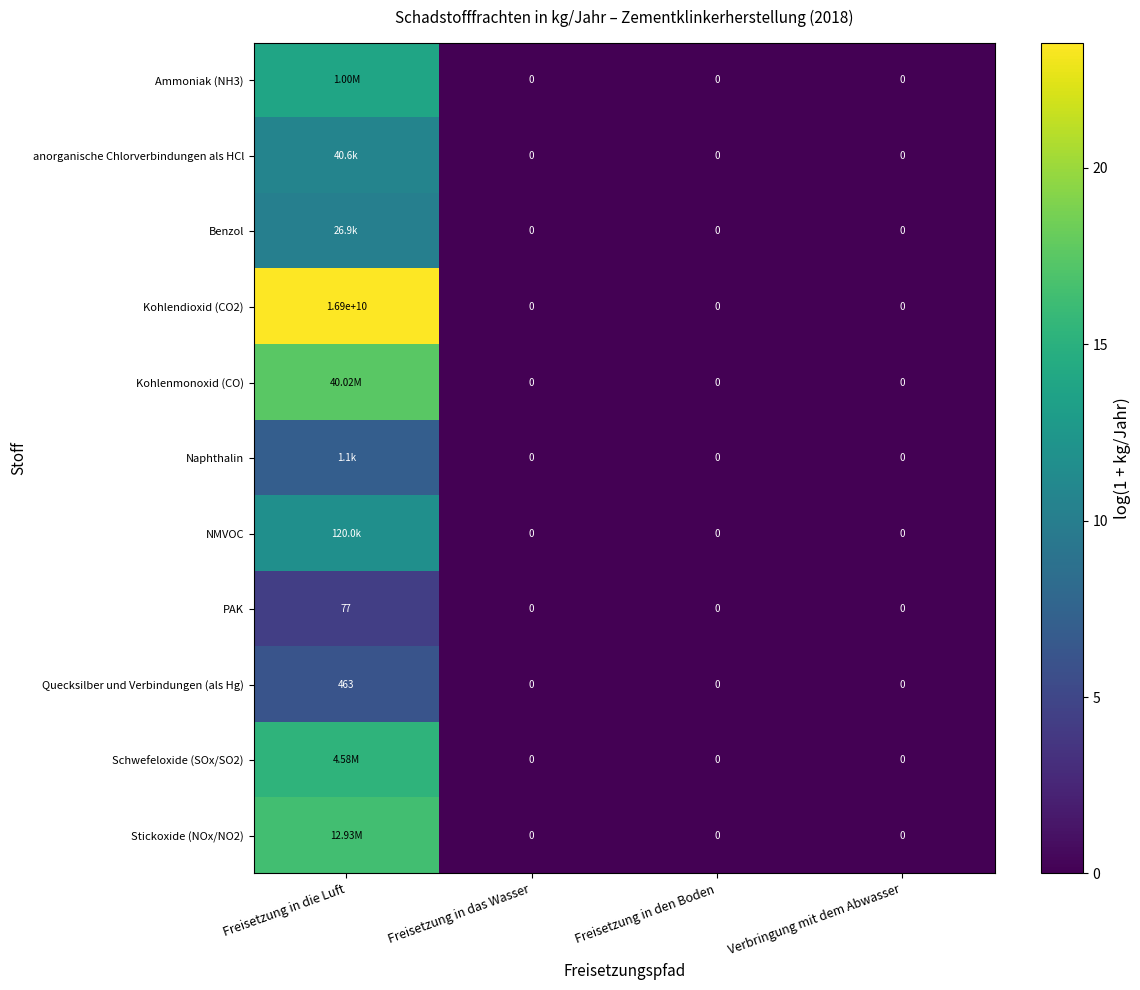

The value of PAK at Freisetzung in das Wasser is 2.9. True or false?

False